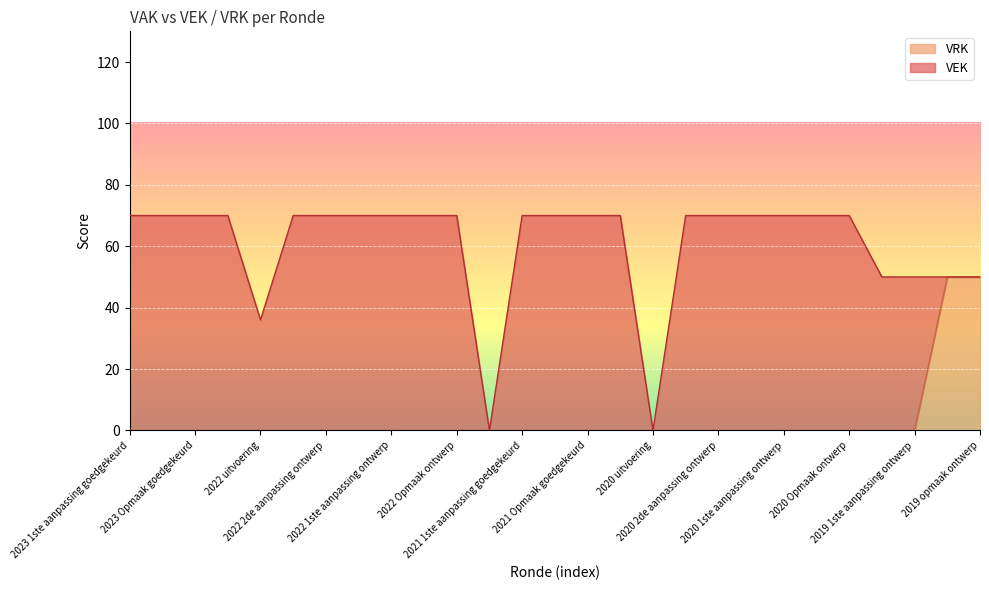

The value at 2021 Opmaak ontwerp is 20. True or false?

False